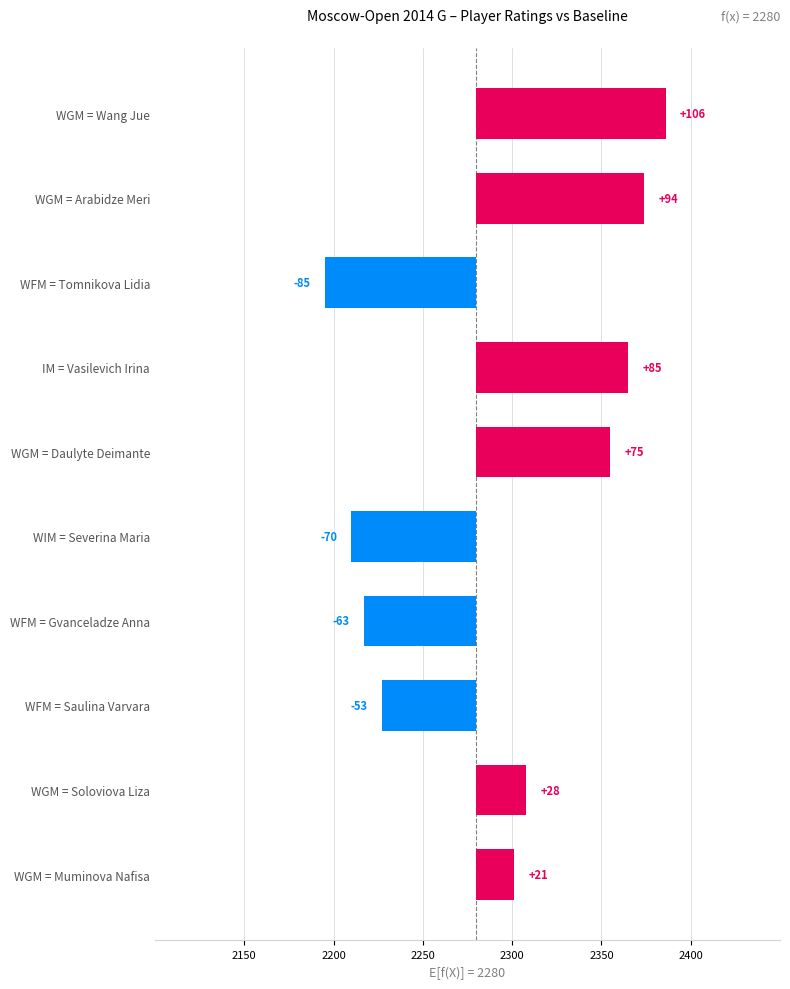

What is the difference between the second highest and minimum values?

179